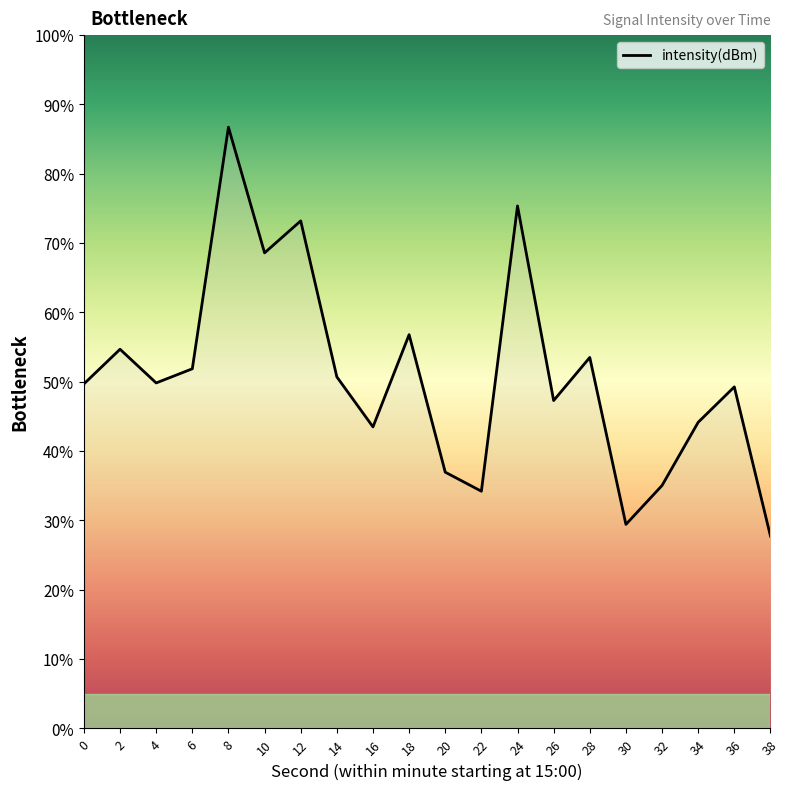

Is it true that the value at 10 is 68.6?

True